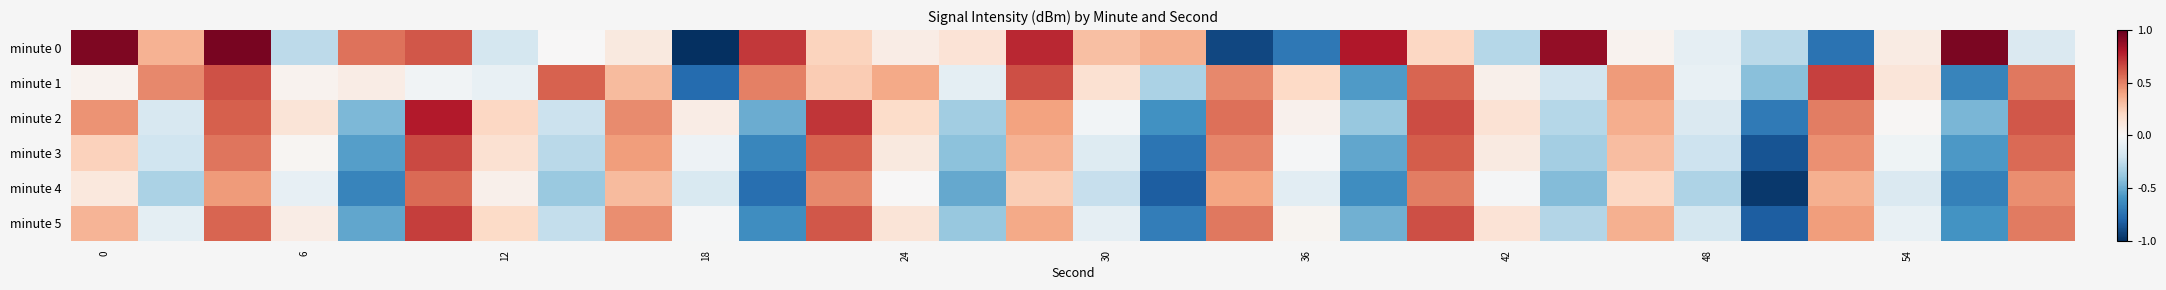

Which series has the largest range (max minus min)?

minute 0